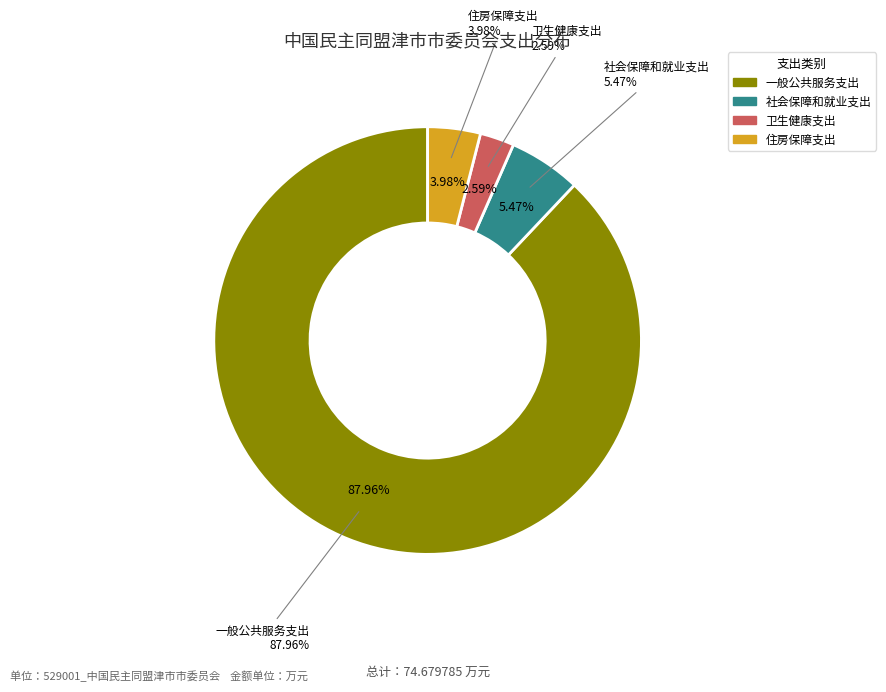

Is it true that 社会保障和就业支出 is 5% of the pie?

True